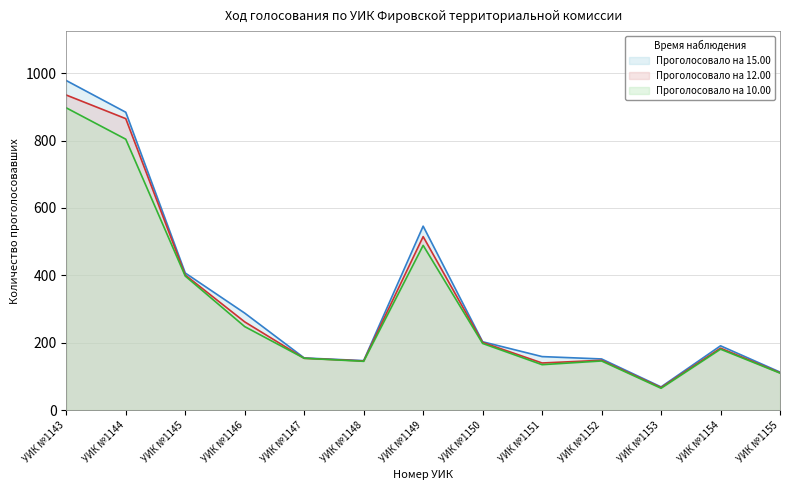

Reading right to left, transcribe all the data shown in this chart.

Проголосовало на 15.00: УИК №1155=113	УИК №1154=191	УИК №1153=69	УИК №1152=152	УИК №1151=159	УИК №1150=203	УИК №1149=546	УИК №1148=147	УИК №1147=155	УИК №1146=288	УИК №1145=407	УИК №1144=884	УИК №1143=978
Проголосовало на 12.00: УИК №1155=111	УИК №1154=184	УИК №1153=67	УИК №1152=148	УИК №1151=140	УИК №1150=201	УИК №1149=515	УИК №1148=146	УИК №1147=154	УИК №1146=262	УИК №1145=401	УИК №1144=865	УИК №1143=935
Проголосовало на 10.00: УИК №1155=110	УИК №1154=181	УИК №1153=65	УИК №1152=146	УИК №1151=135	УИК №1150=198	УИК №1149=489	УИК №1148=145	УИК №1147=154	УИК №1146=248	УИК №1145=398	УИК №1144=804	УИК №1143=897